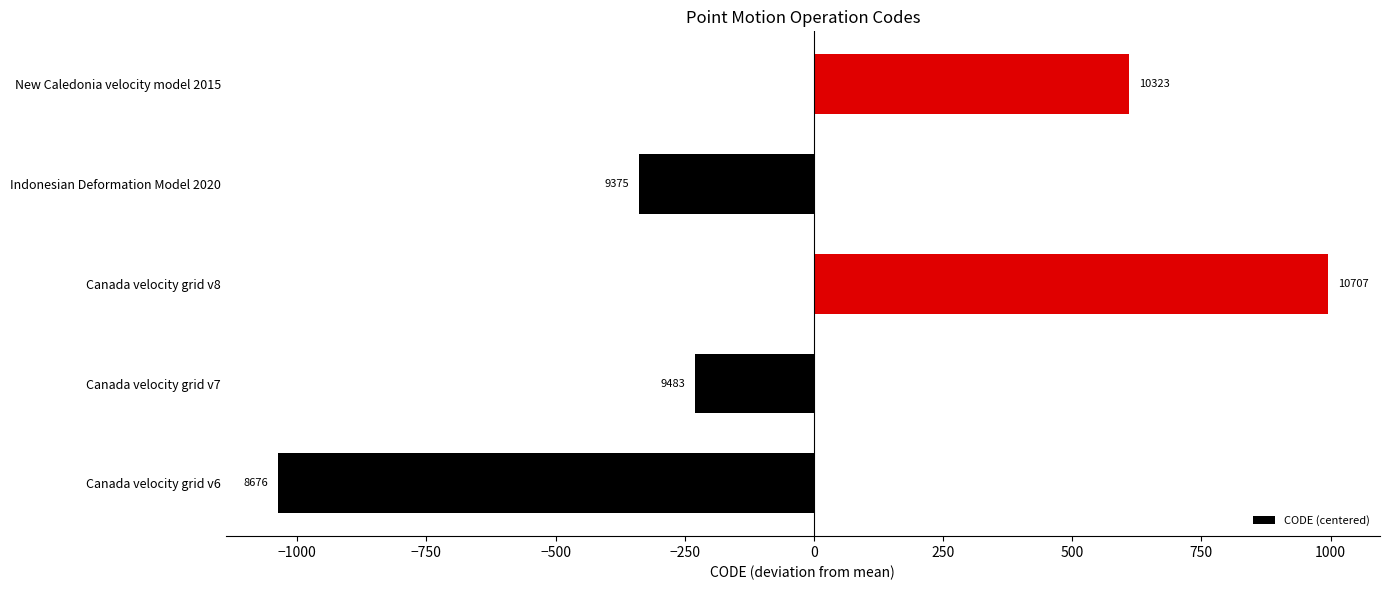

What is the difference between the maximum and second lowest values?

1332.0